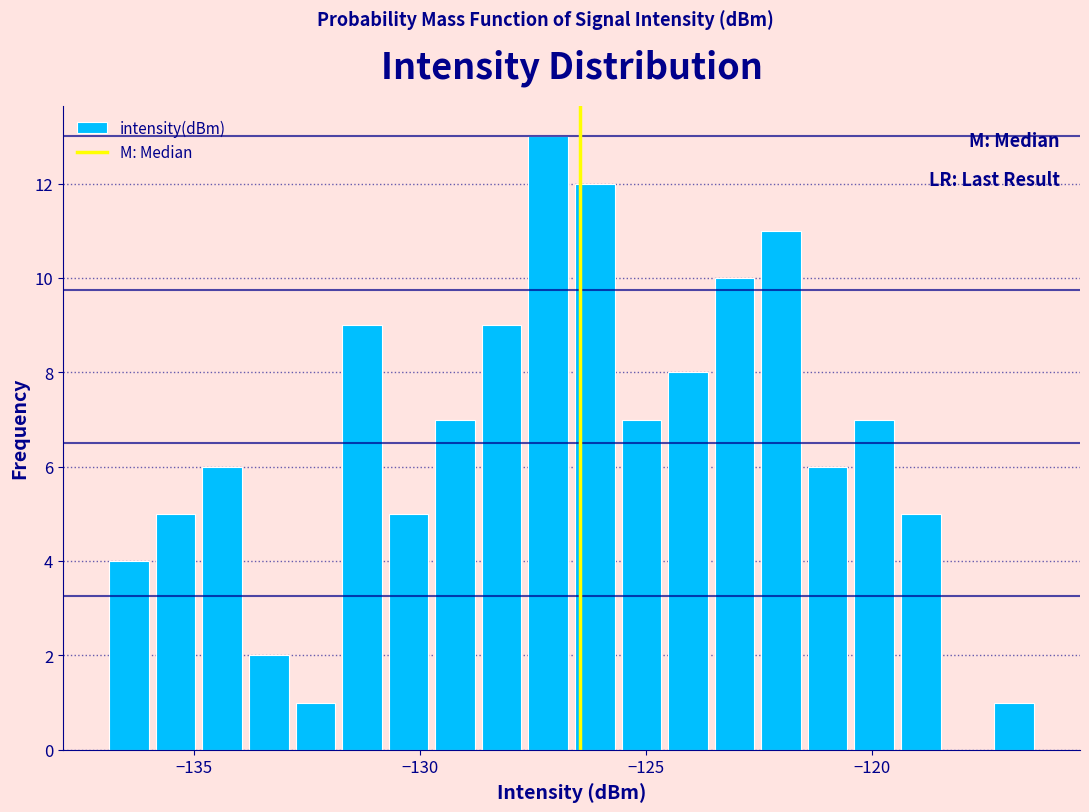

Read against the x-axis, roughly where is the centre of the tallest bar?

-127.0